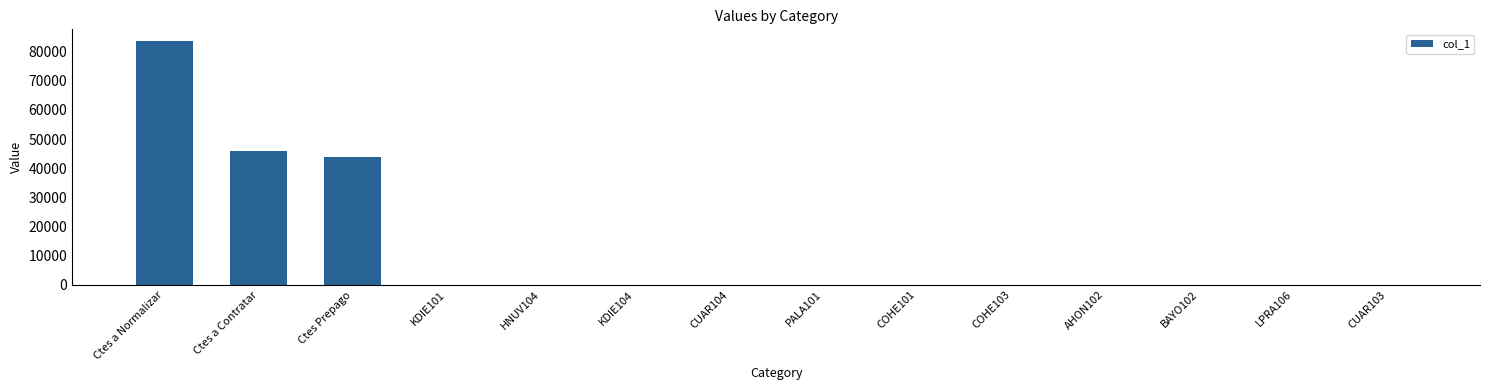

What is the approximate value at Ctes a Normalizar?

83479.4